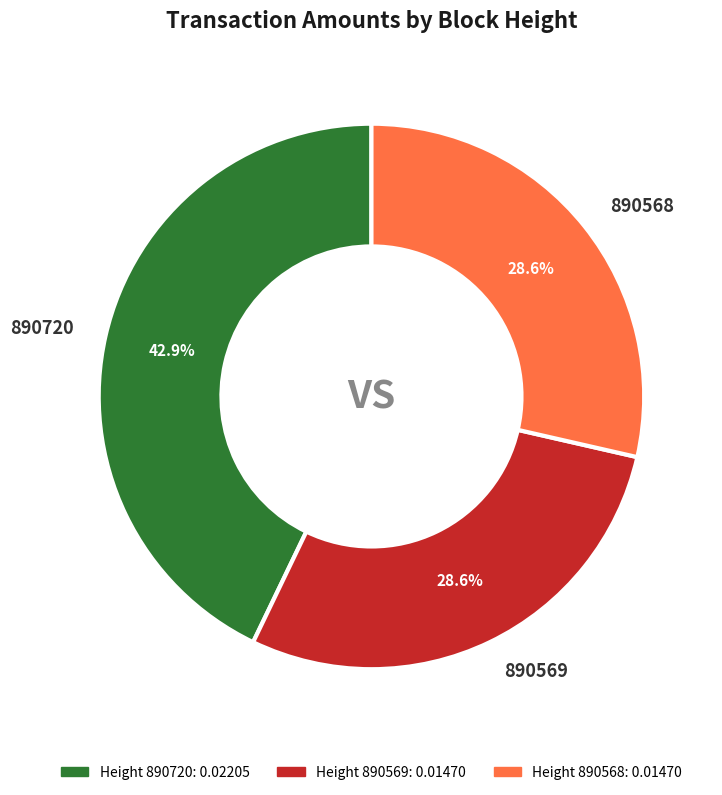

How many slices are in this pie chart?

3